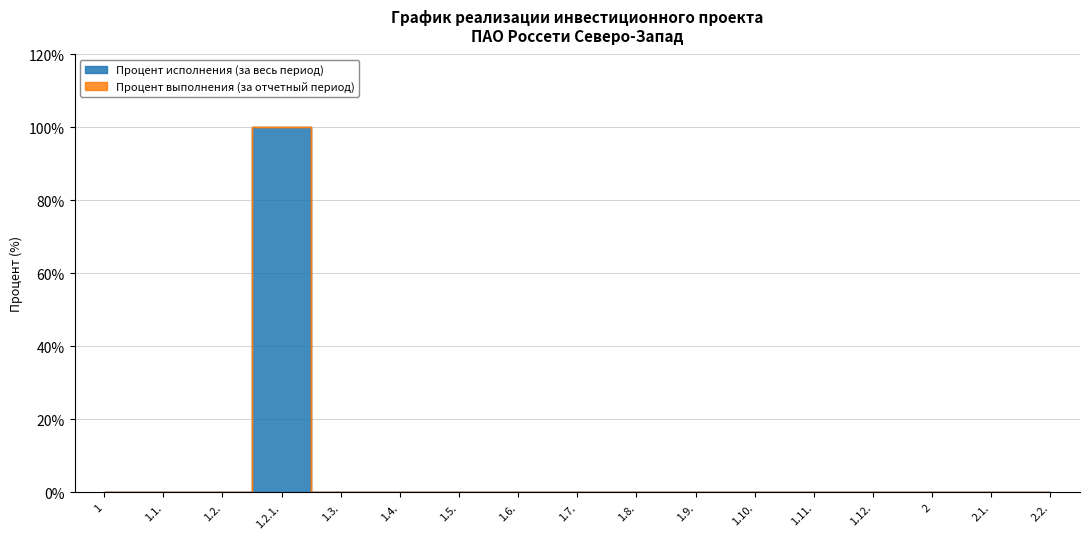

Count the number of values greater than 0.

1